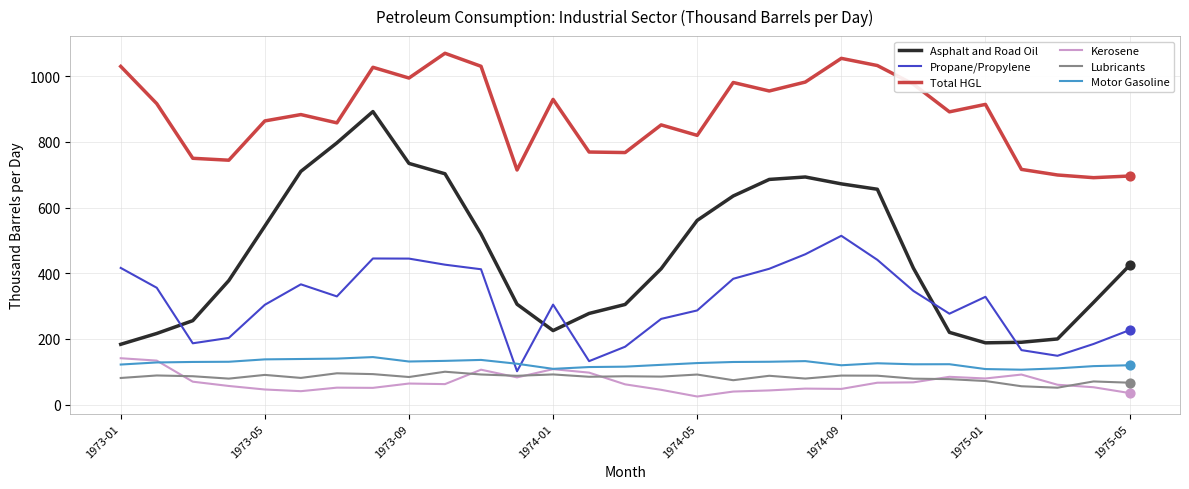

At how many categories does at least one series exceed 795?

20